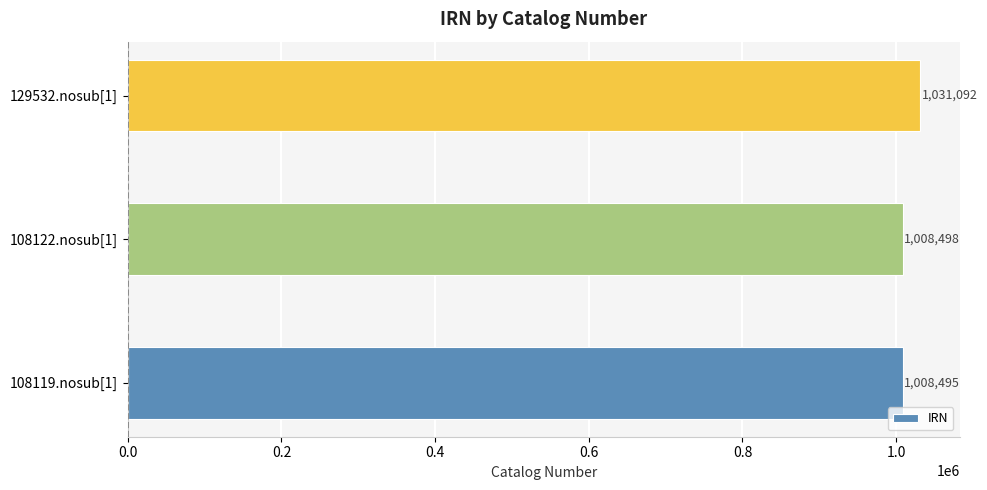

Reading bottom to top, extract all data points from this chart.

1008495	1008498	1031092